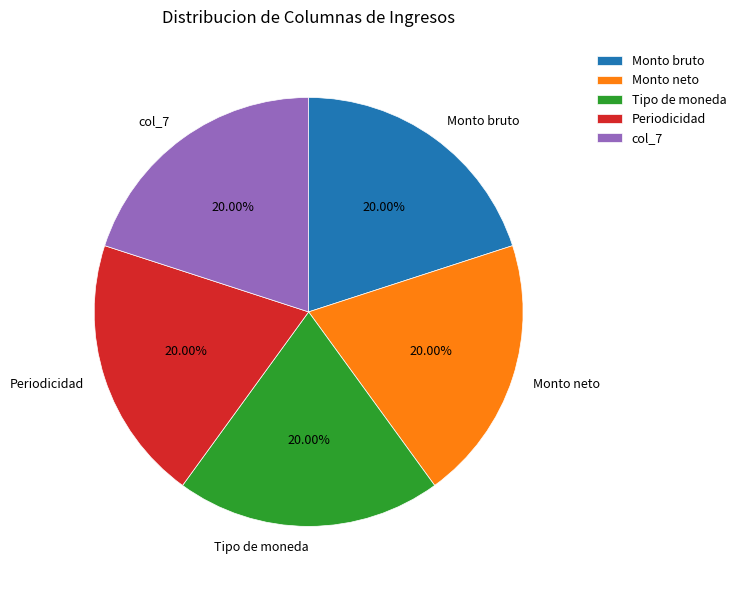

Does Monto bruto account for over 50% of the chart?

No